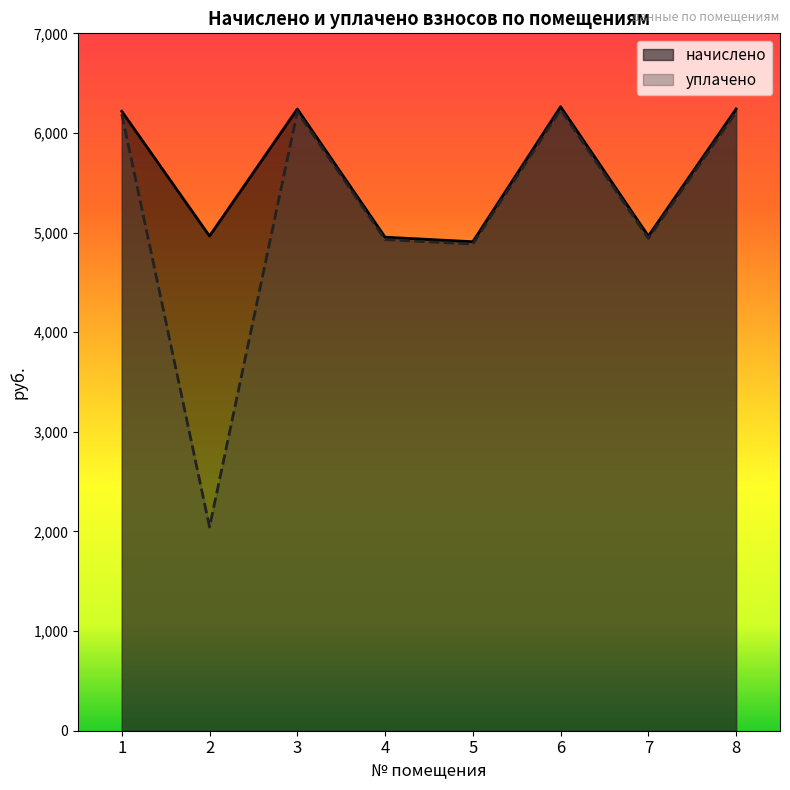

List the series in order of their overall mean, lowest first.

уплачено, начислено